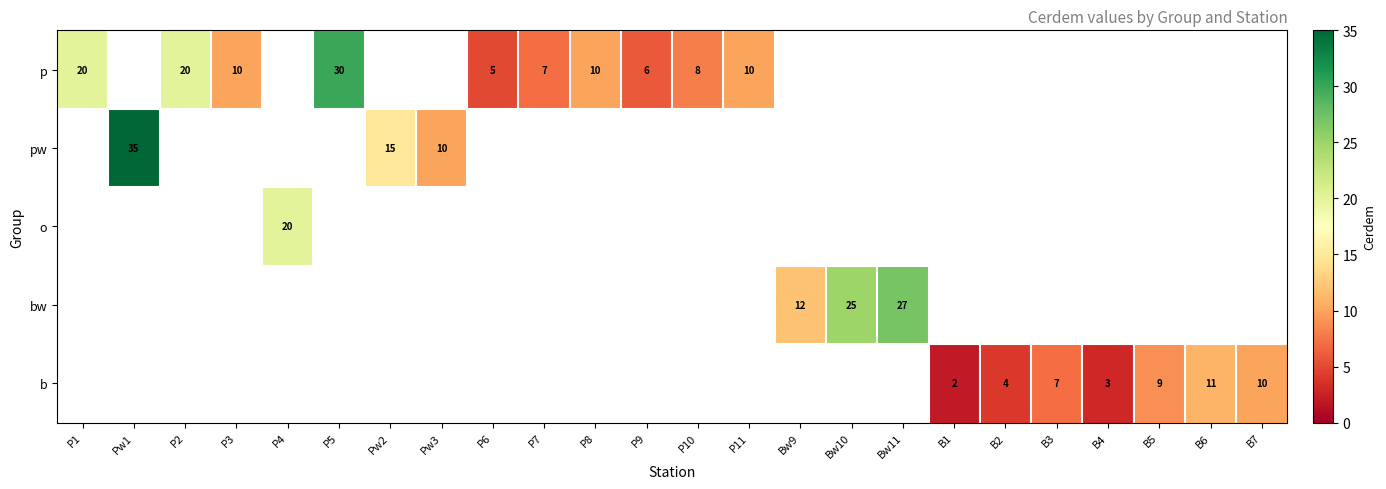

What is the highest value of the row_0 series?

30.0